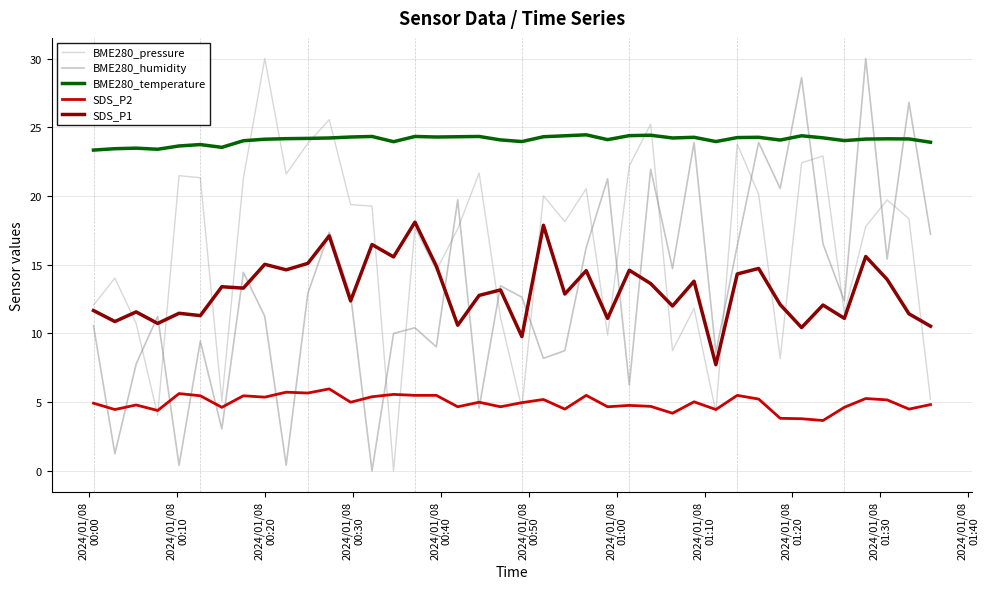

True or false: BME280_temperature and BME280_pressure cross at least once.

True